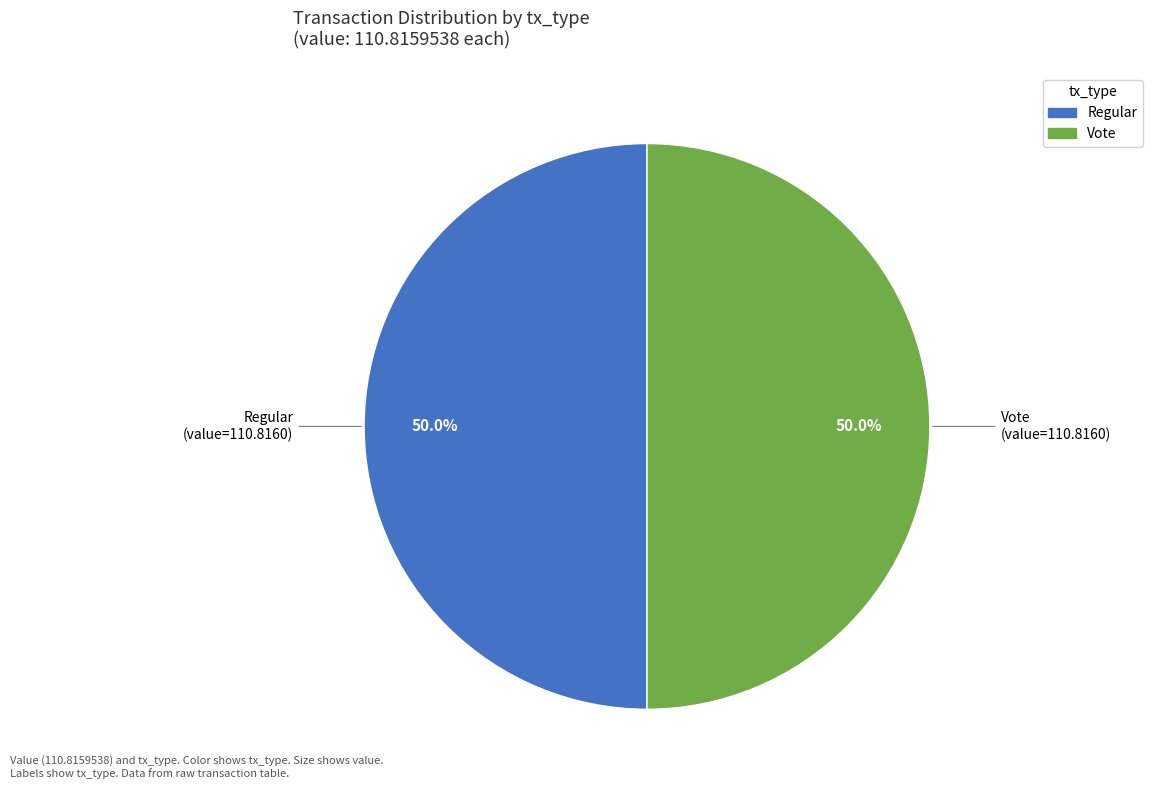

What is the ratio of the value at Vote to the value at Regular?

1.0